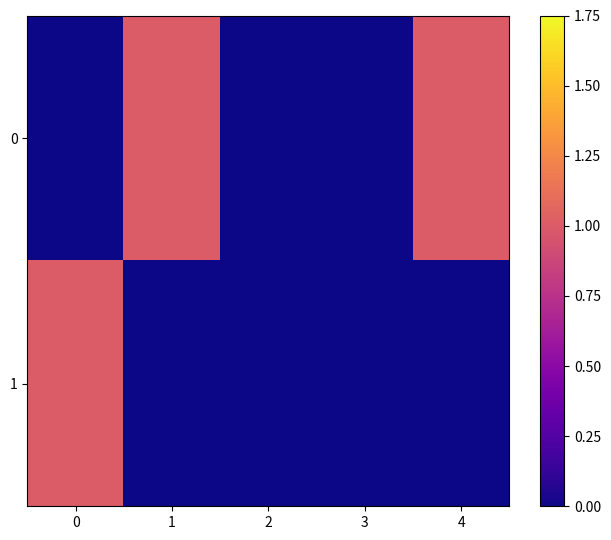

List the labels in order of 0 value, largest first.

1, 4, 0, 2, 3